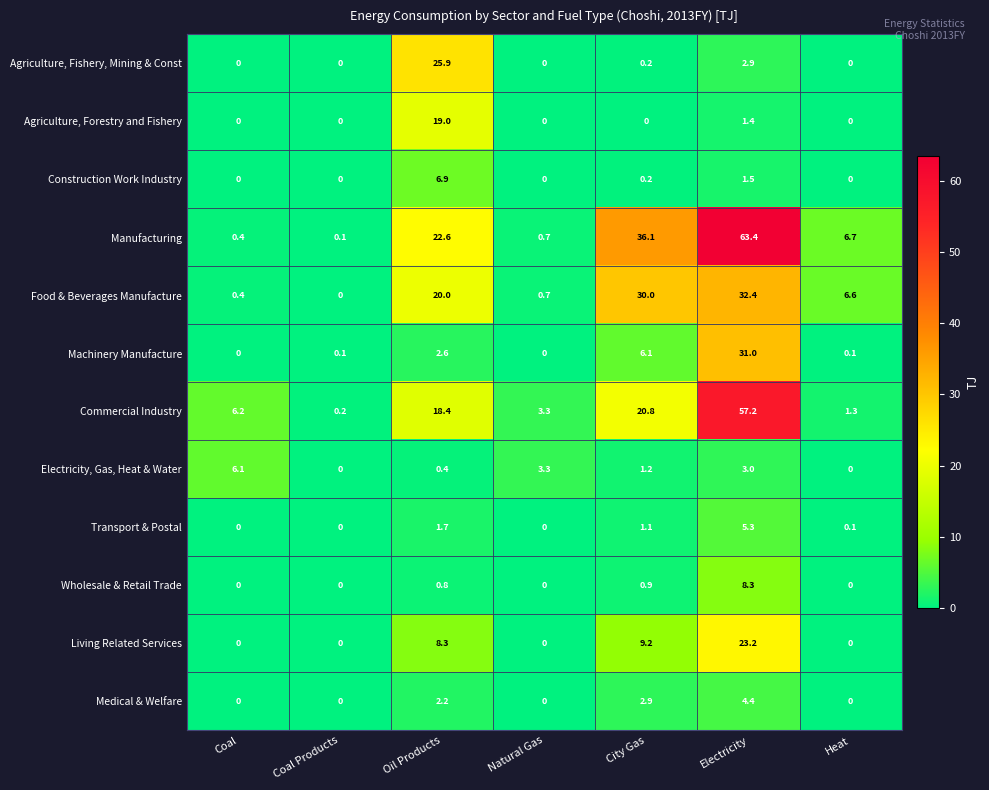

What is the sum of the Food & Beverages Manufacture values at Natural Gas and Oil Products?

20.7